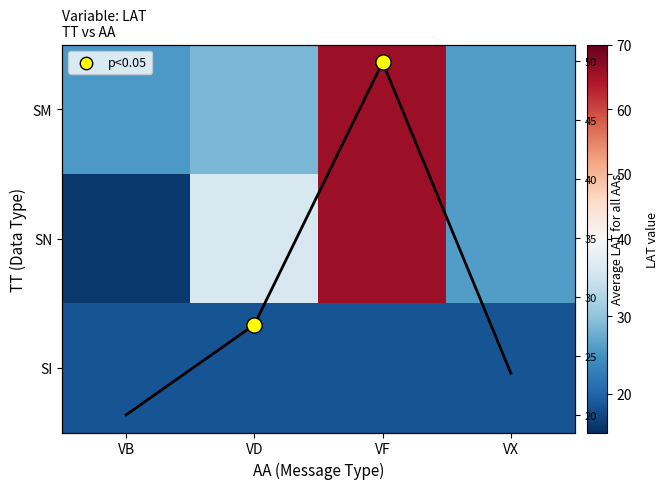

How many categories are shown in the chart?

4